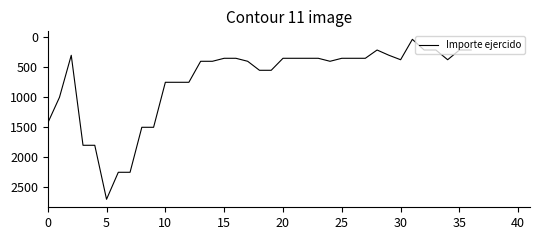

What is the maximum value shown in the chart?

2700